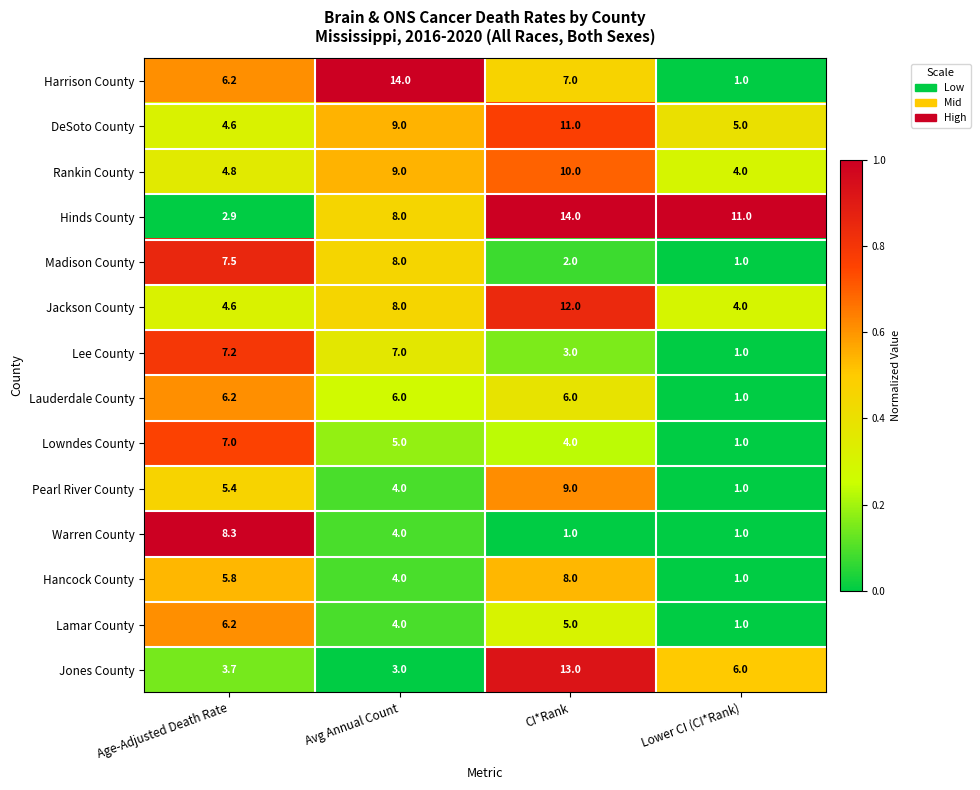

At CI*Rank, list the series in order from smallest to largest.

Warren County, Madison County, Lee County, Lowndes County, Lamar County, Lauderdale County, Harrison County, Hancock County, Pearl River County, Rankin County, DeSoto County, Jackson County, Jones County, Hinds County